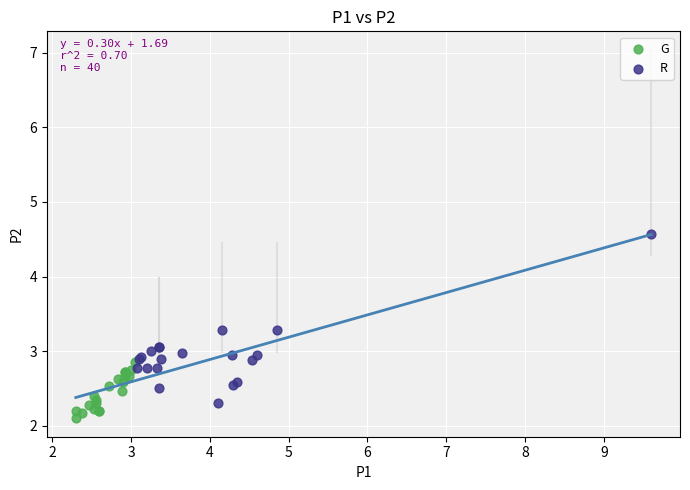

Which series has the widest spread of Y values?

R